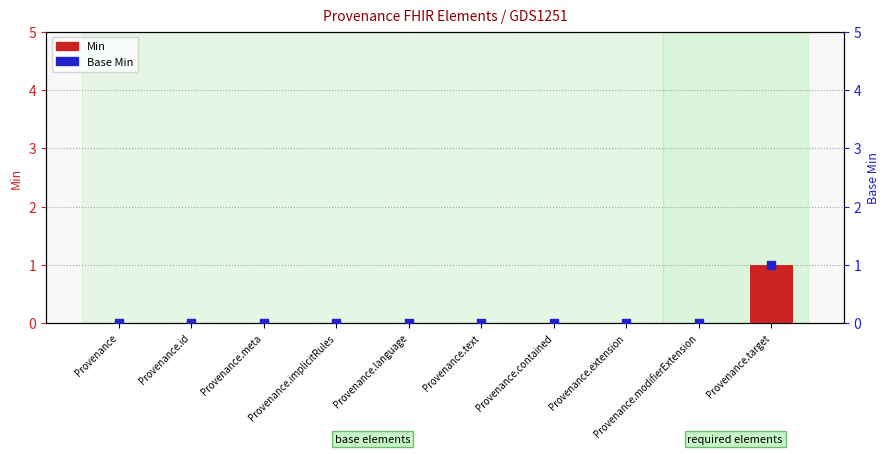

At which category is the sum across all series the highest?

Provenance.target